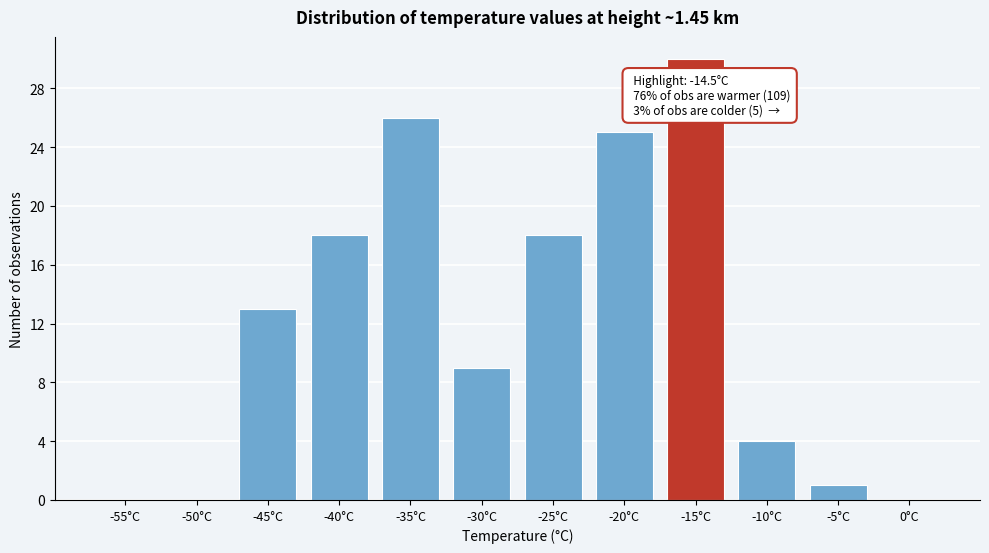

Reading left to right, what are all the values shown in this chart?

-55°C=0	-50°C=0	-45°C=13	-40°C=18	-35°C=26	-30°C=9	-25°C=18	-20°C=25	-15°C=30	-10°C=4	-5°C=1	0°C=0